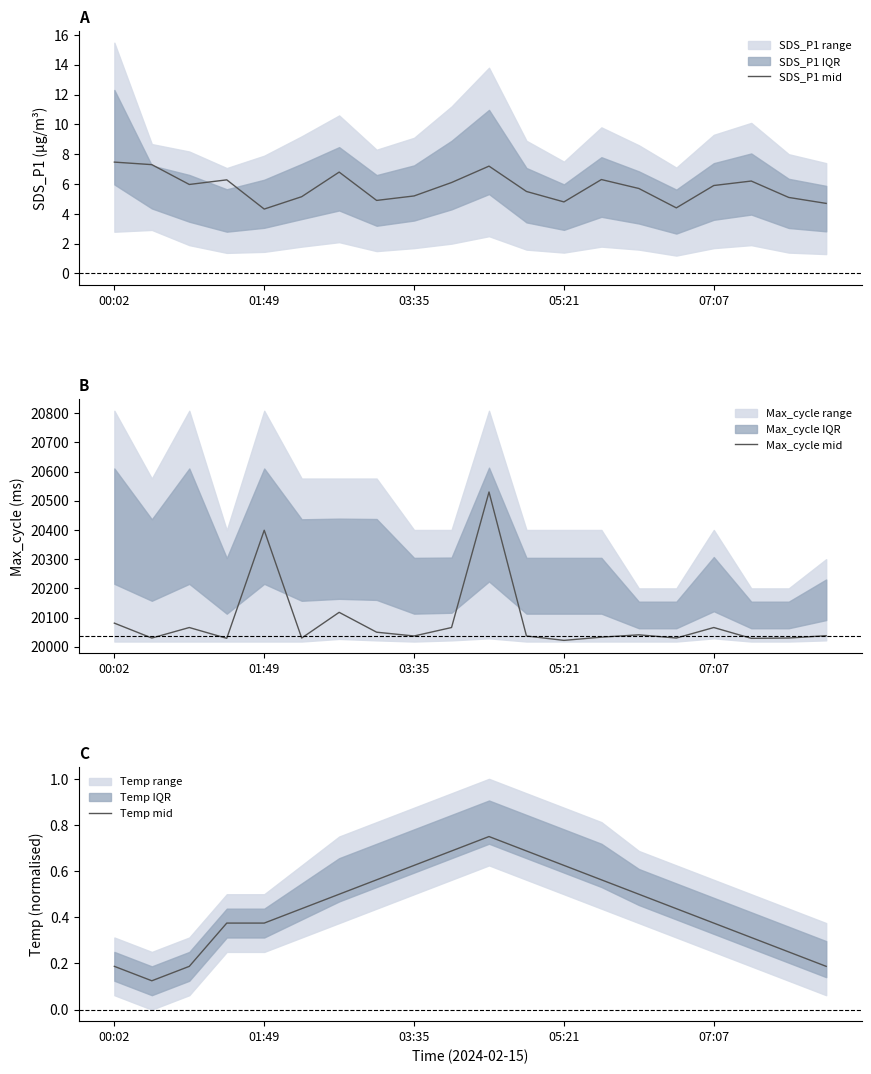

How many categories are shown in the chart?

20